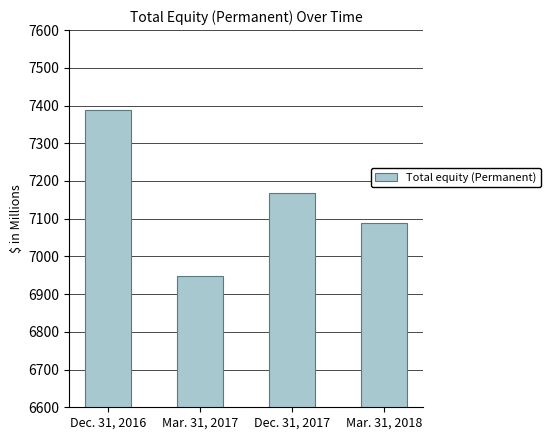

What is the label of the 4th bar from the right?

Dec. 31, 2016